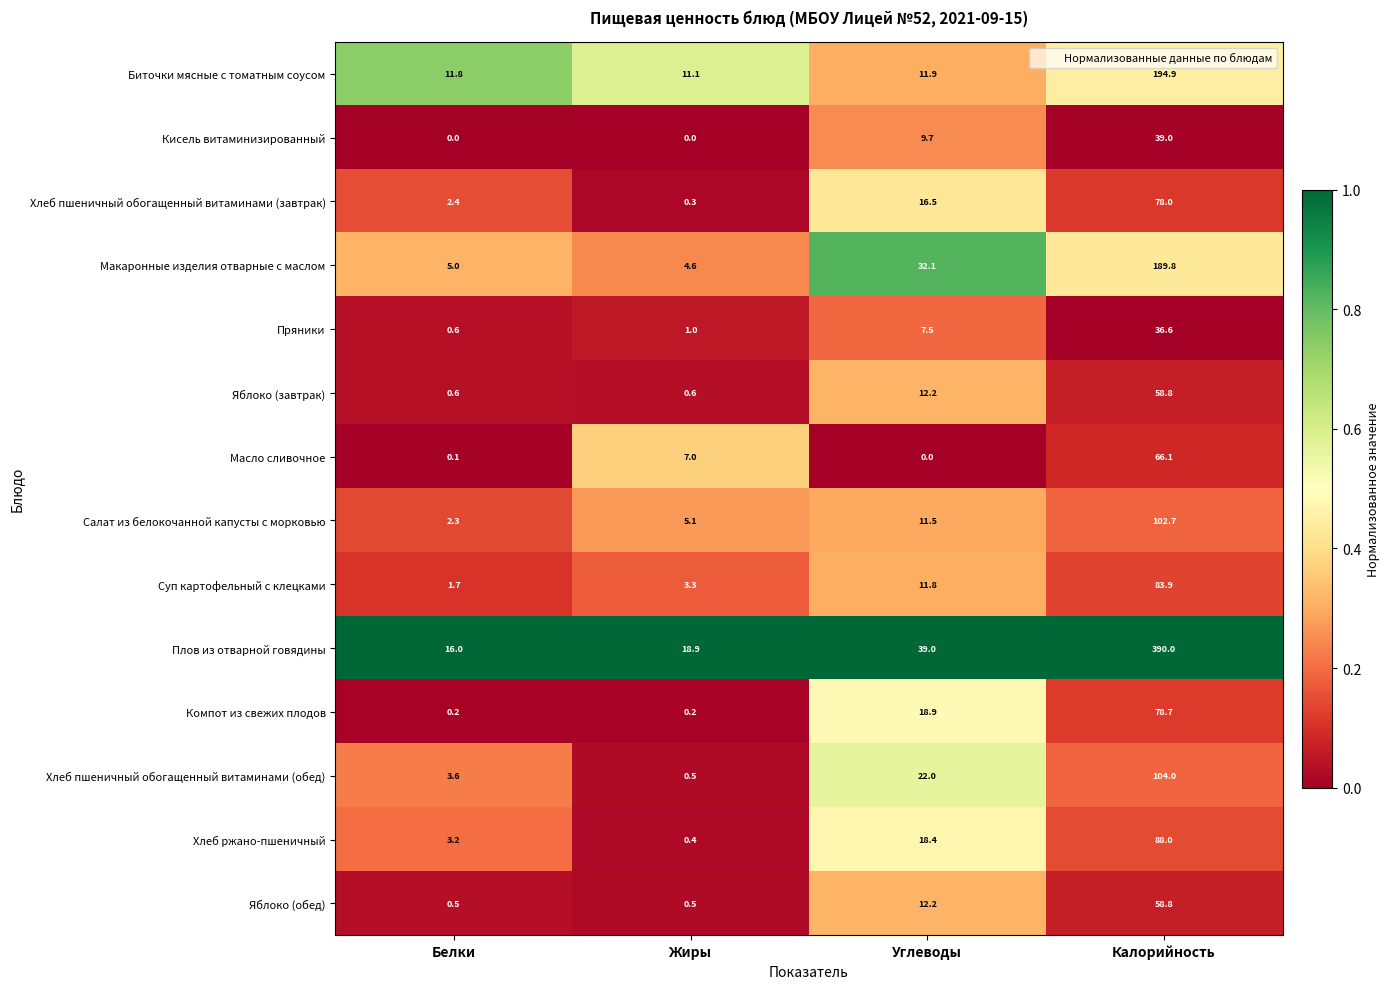

Where is Суп картофельный с клецками nearest to the value 42?

Углеводы